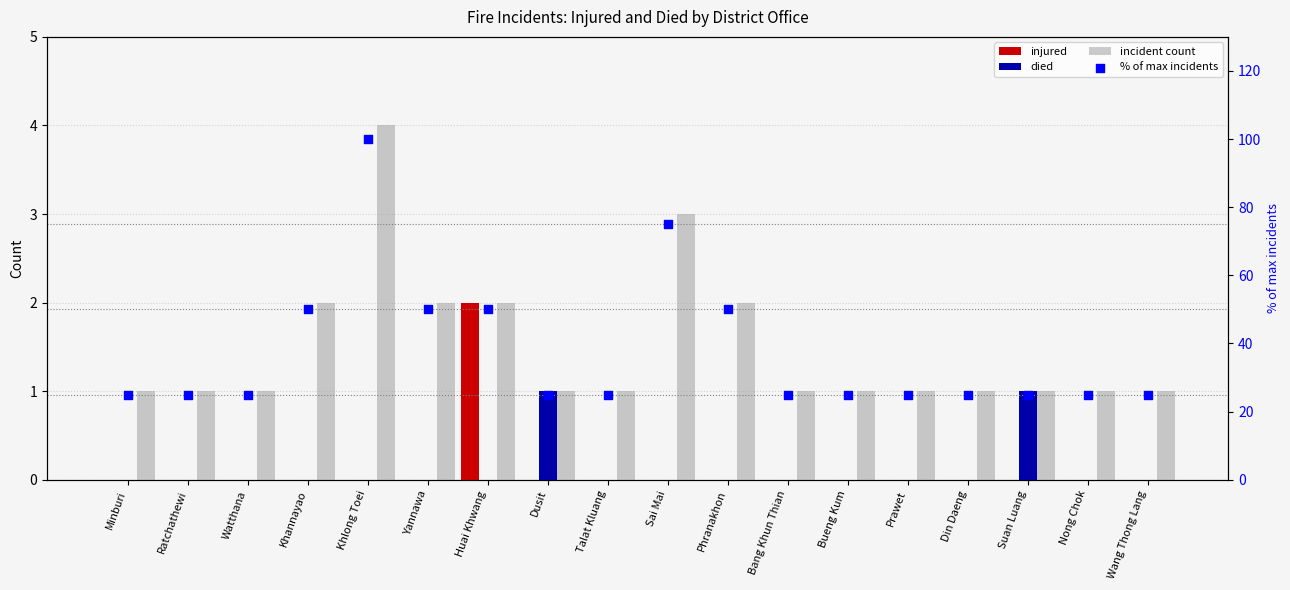

Which series reaches the maximum Y coordinate?

% of max incidents